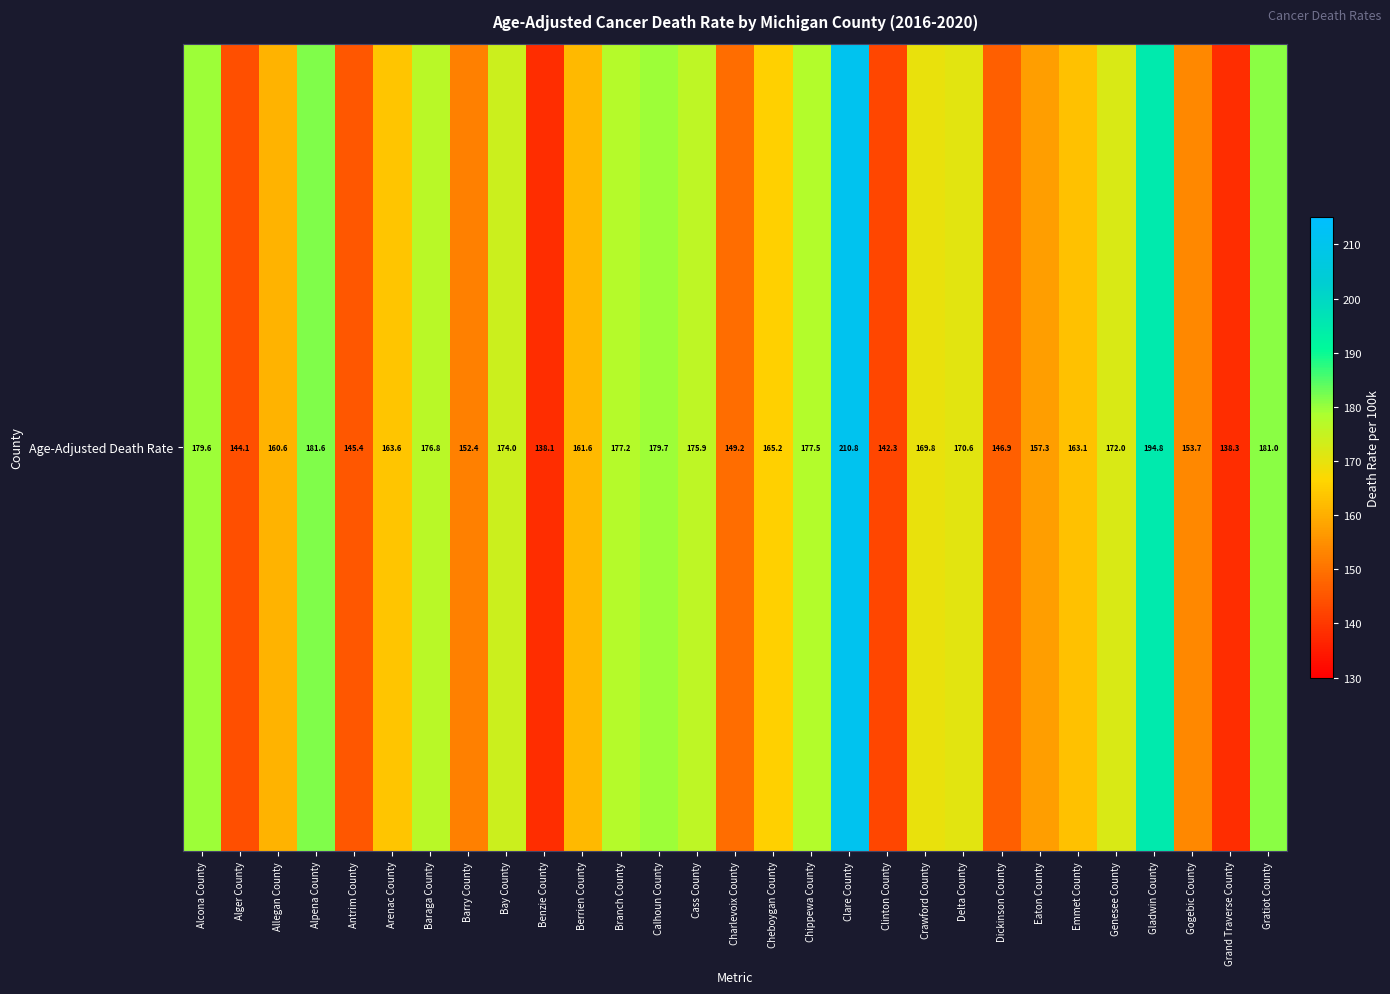

Count the number of data series in this chart.

1